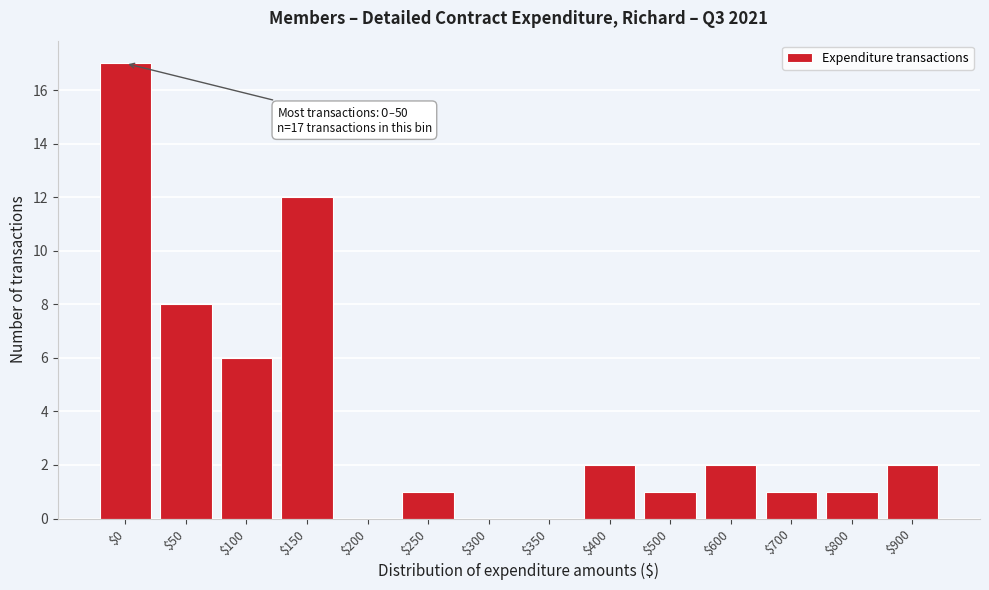

The value at $400 is 2. True or false?

True